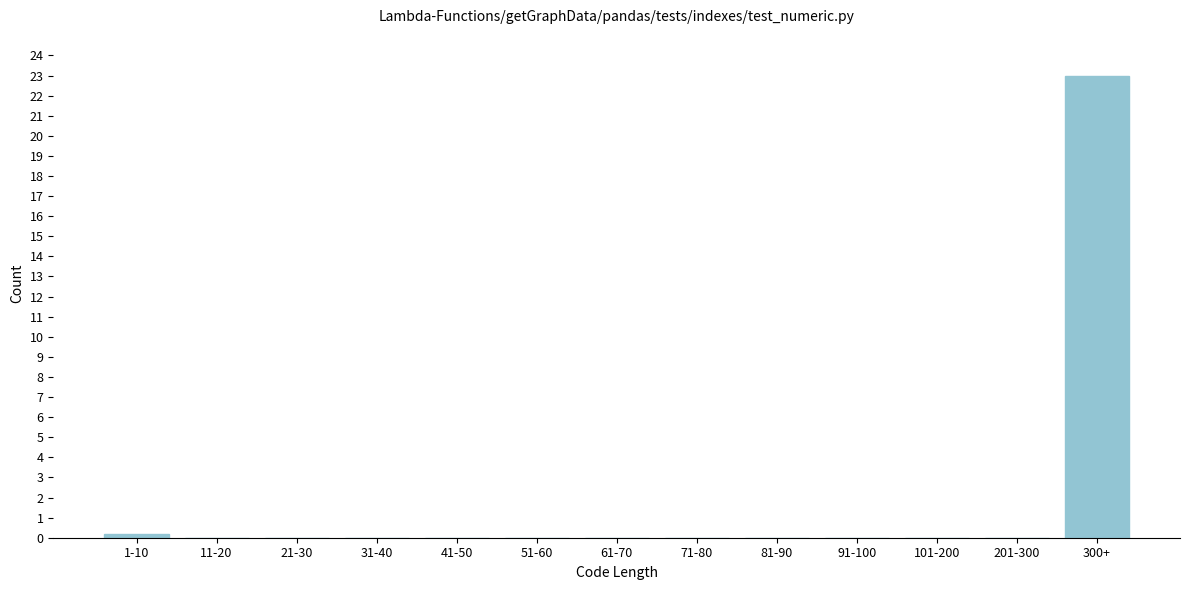

Reading left to right, list all the values displayed in this chart.

1-10=0.2	11-20=0.0	21-30=0.0	31-40=0.0	41-50=0.0	51-60=0.0	61-70=0.0	71-80=0.0	81-90=0.0	91-100=0.0	101-200=0.0	201-300=0.0	300+=23.0